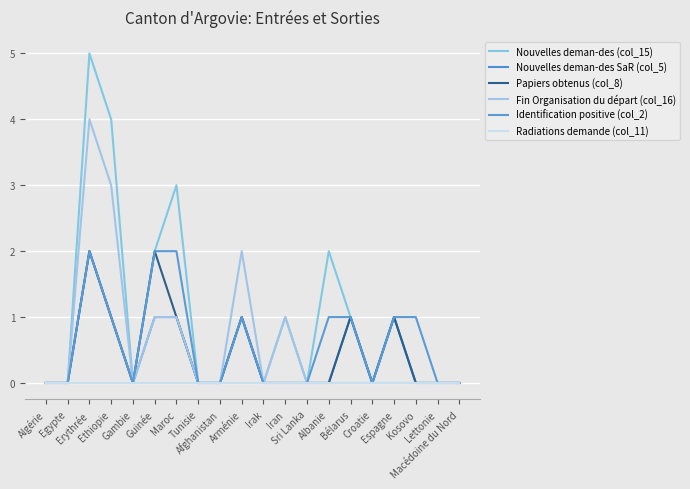

Which series has the largest total across all categories?

Nouvelles deman-des (col_15)